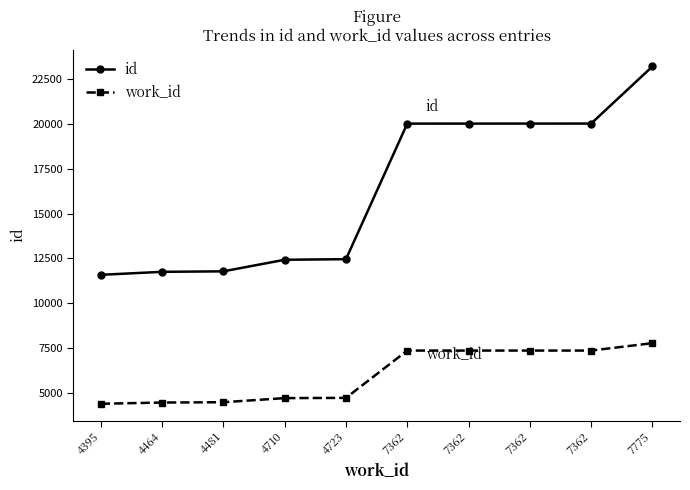

How many lines are shown in the chart?

2